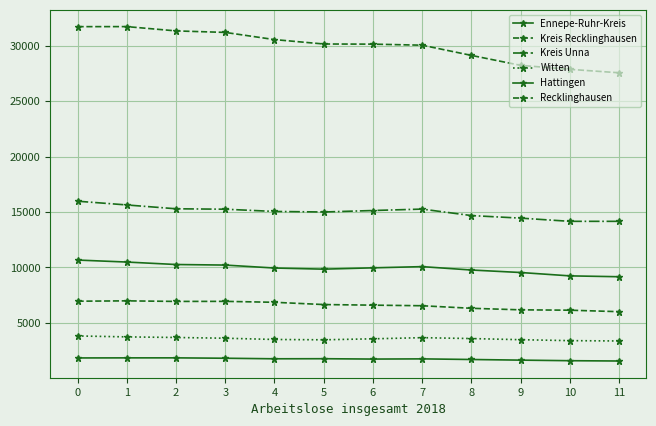

Is it true that Hattingen equals 2520 at 11?

False